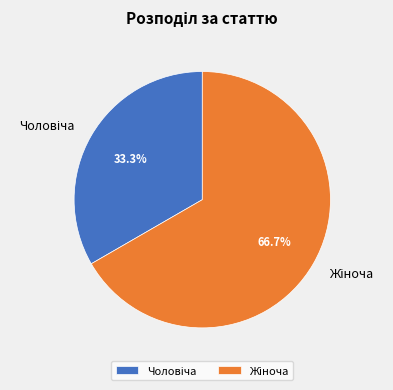

Does any single category account for the majority?

Yes